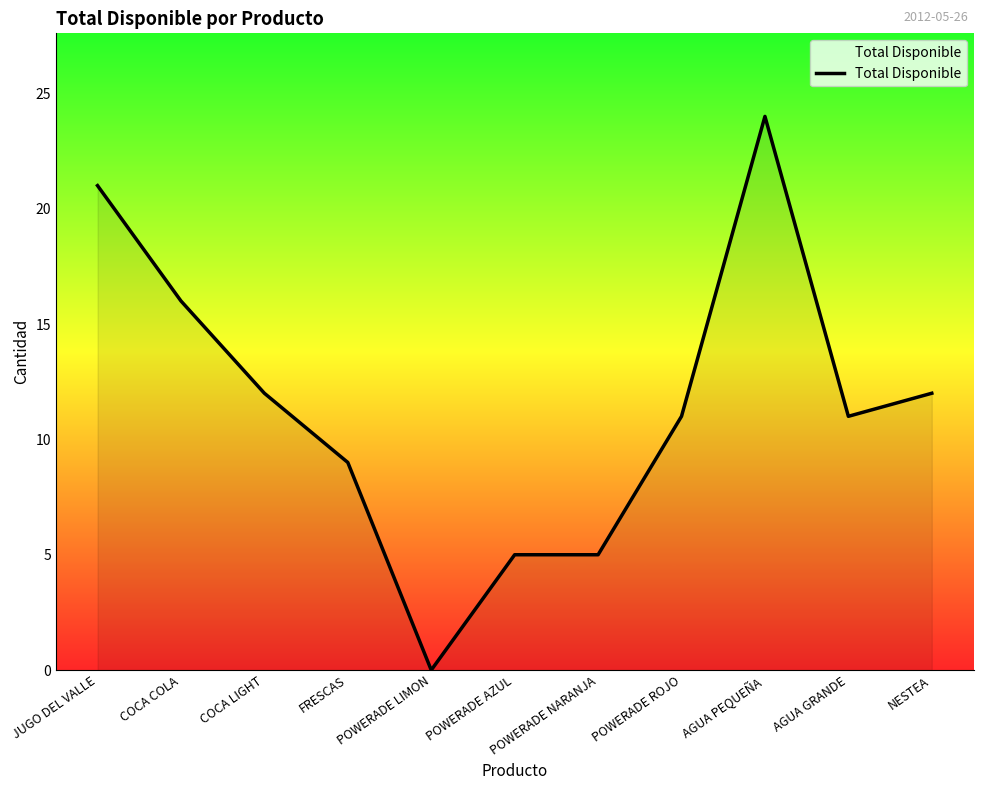

The chart shows a value of 16 at POWERADE ROJO. True or false?

False